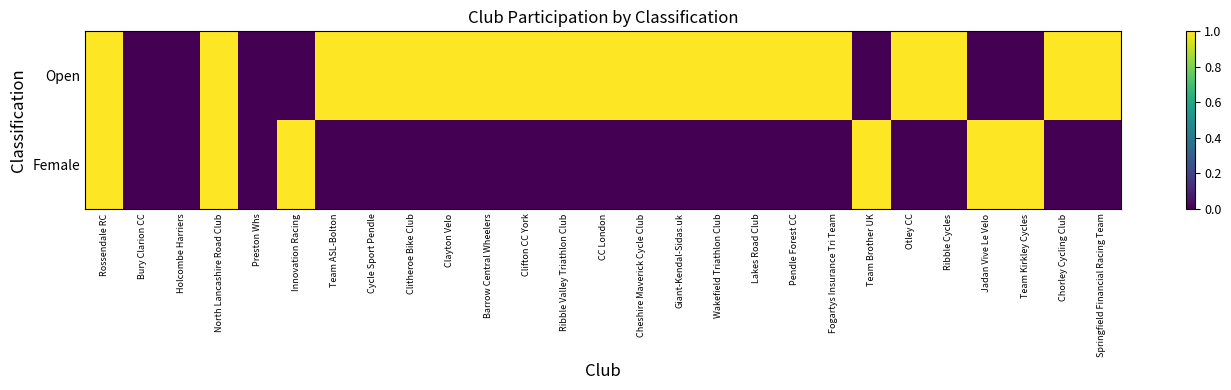

Rank the series by their average value, from highest to lowest.

Open, Female